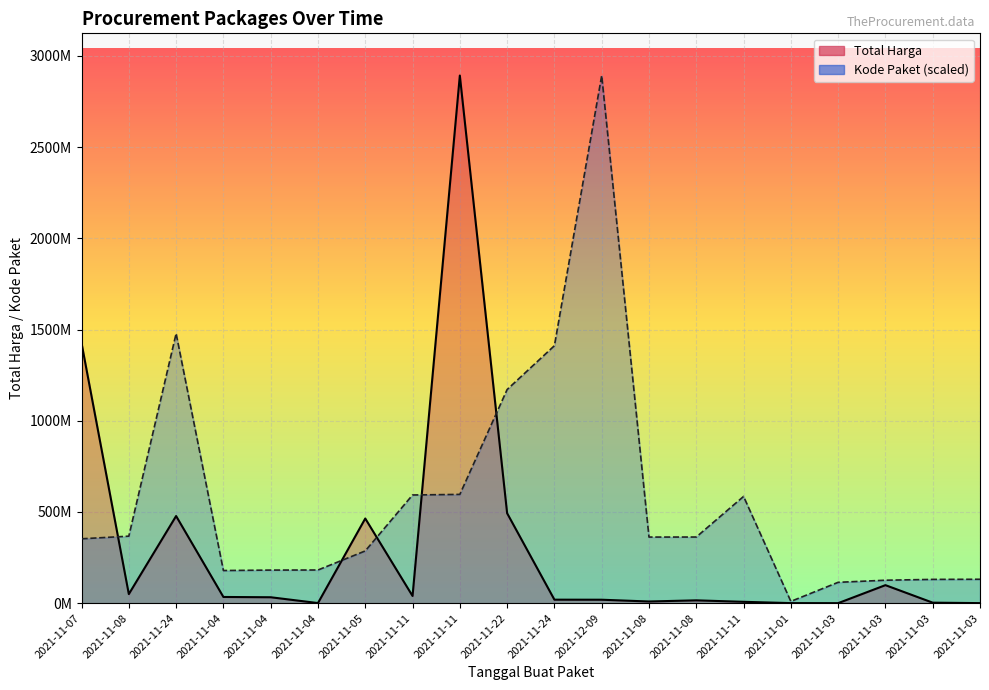

What is the average value of the Kode Paket series?

575561141.3